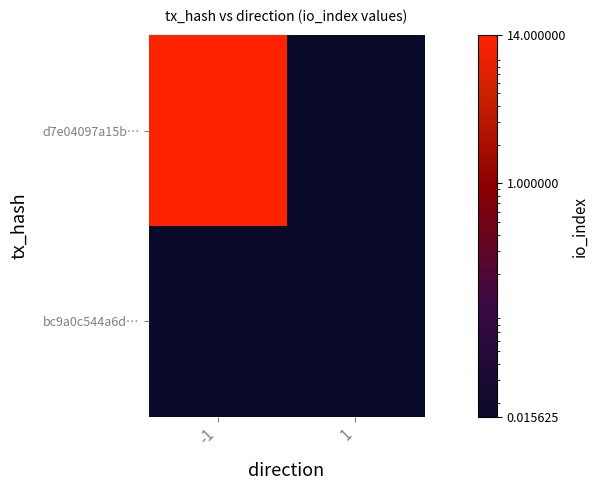

Reading left to right, transcribe all the data shown in this chart.

d7e04097a15b…: -1=14.0	1=0.0
bc9a0c544a6d…: -1=0.0	1=0.0